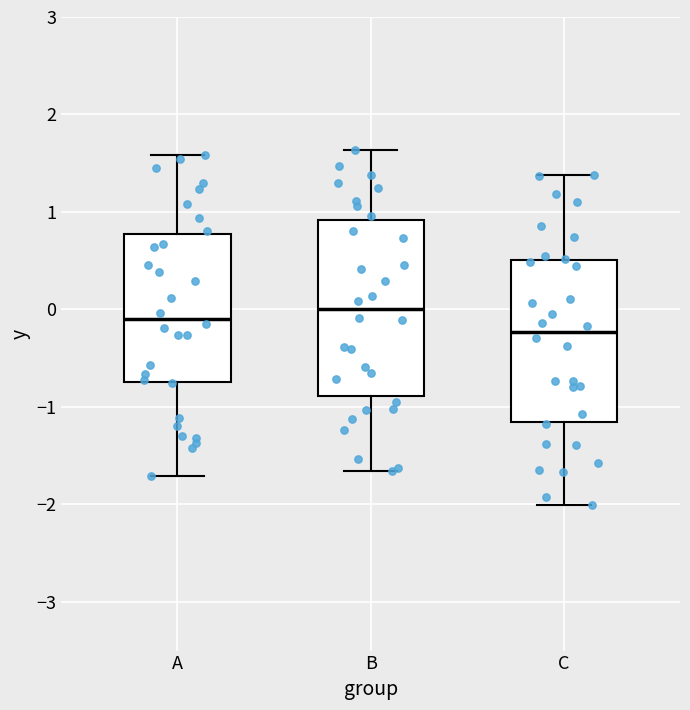

Reading left to right, read every box against the y-axis: the position of its median line, the range the box covers, and the ends of its whiskers. The values are not printed on the chart, so give them approximately, as read against the axis.

A: median -0.1, box -0.7 to 0.8, whiskers -1.7 to 1.6
B: median 0.0, box -0.9 to 0.9, whiskers -1.7 to 1.6
C: median -0.2, box -1.2 to 0.5, whiskers -2.0 to 1.4